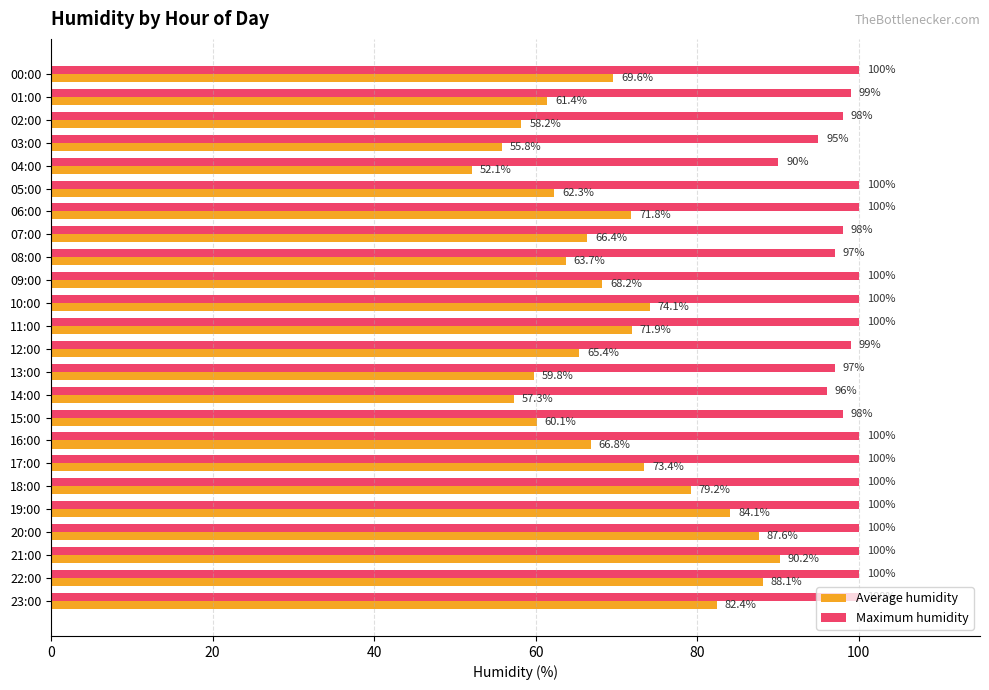

List the series in order of their overall mean, highest first.

Maximum humidity, Average humidity